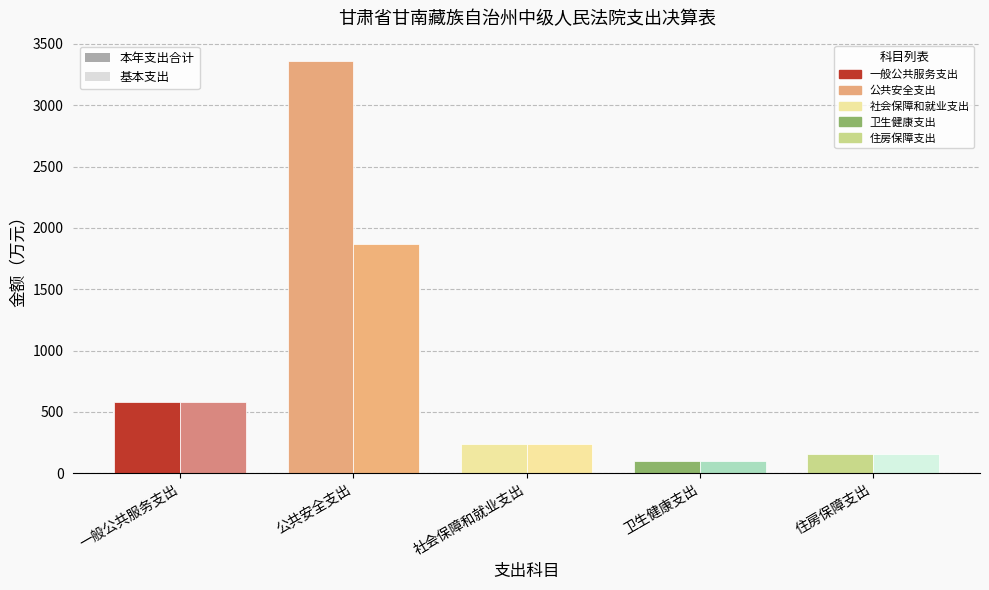

Where does the 基本支出 series first go above 235?

一般公共服务支出